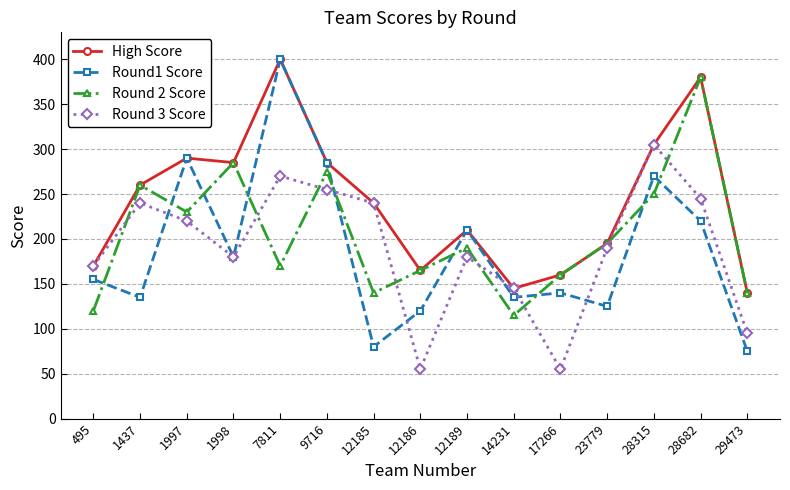

Which category has the highest value across all series?

7811